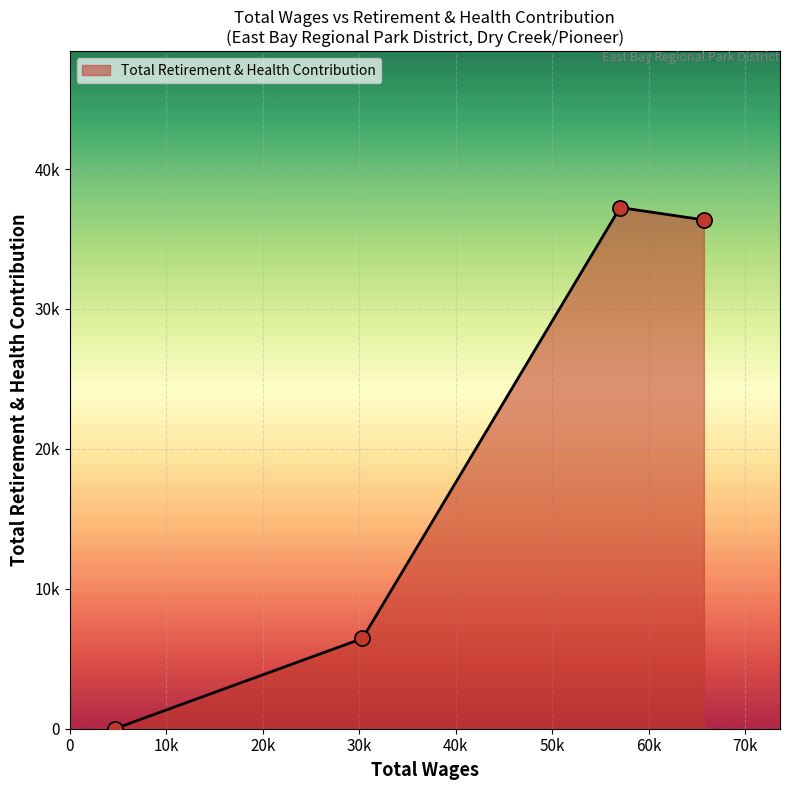

Is this an area chart (filled region under the line)?

Yes